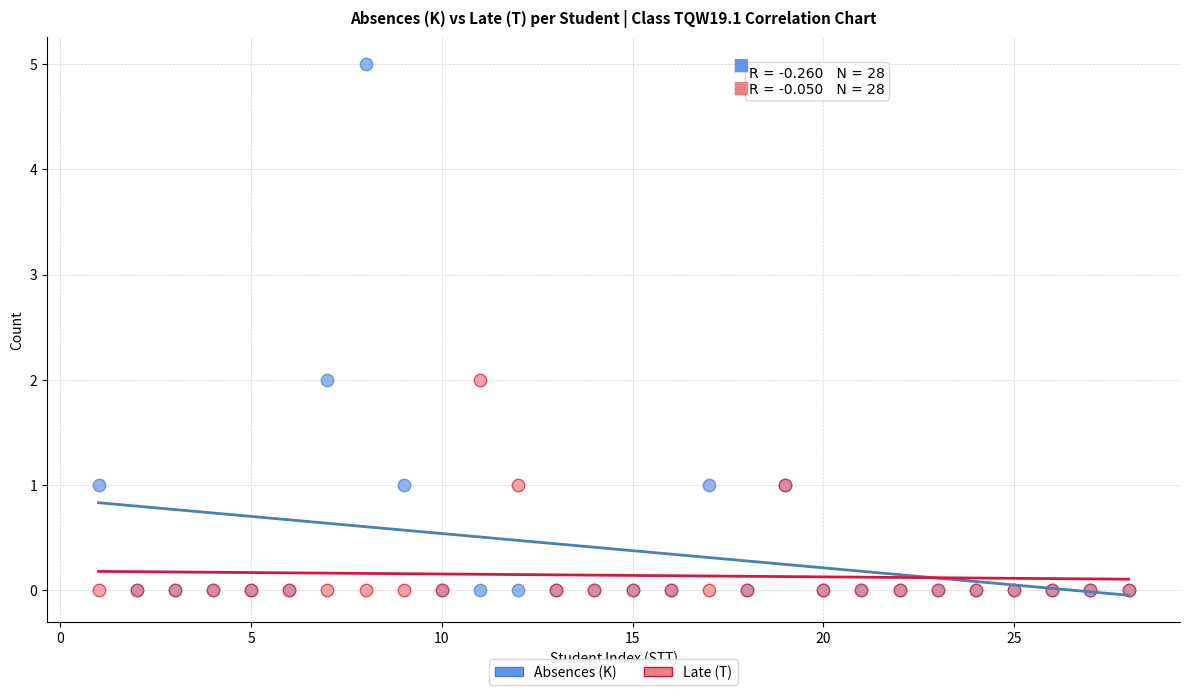

Which series contains the highest Y value?

Absences (K)